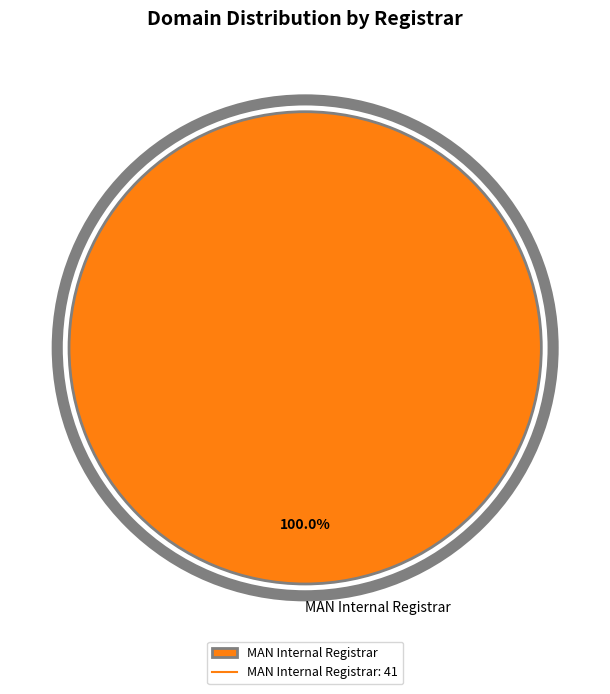

How many slices are in this pie chart?

1